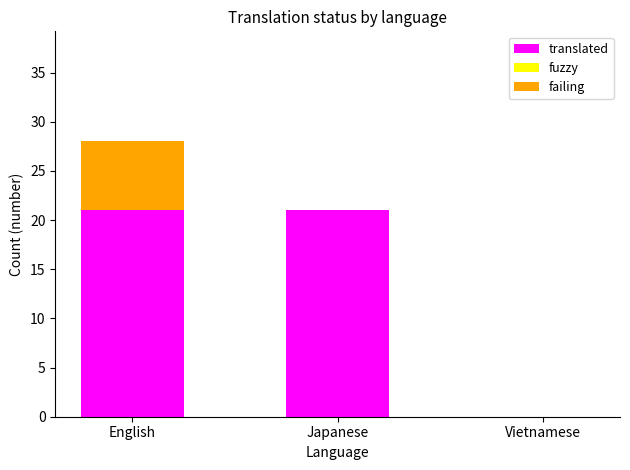

At which label is translated closest to 10?

Vietnamese